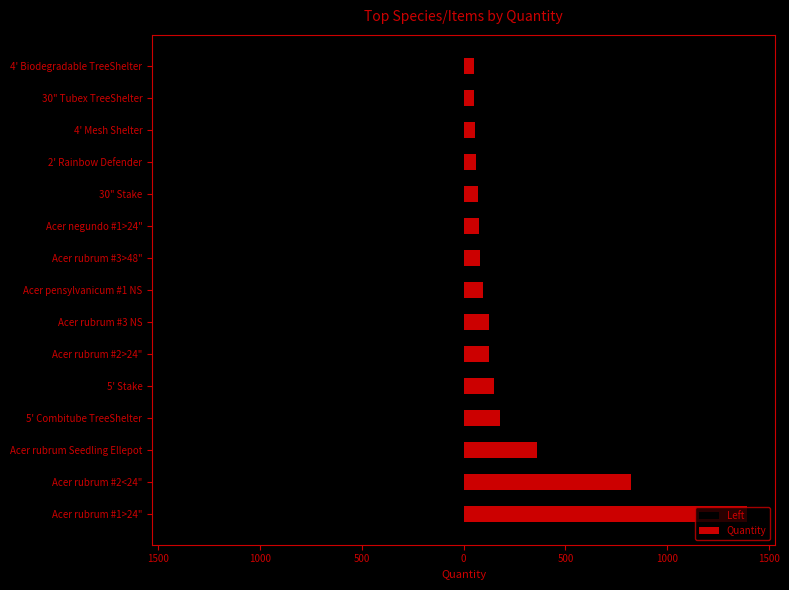

What is the difference between the highest and lowest values at 500?

353.0